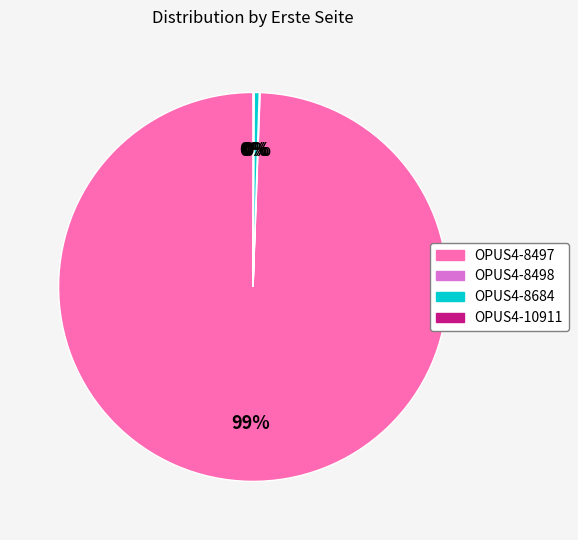

The OPUS4-8497 slice represents 99% of the pie. True or false?

True